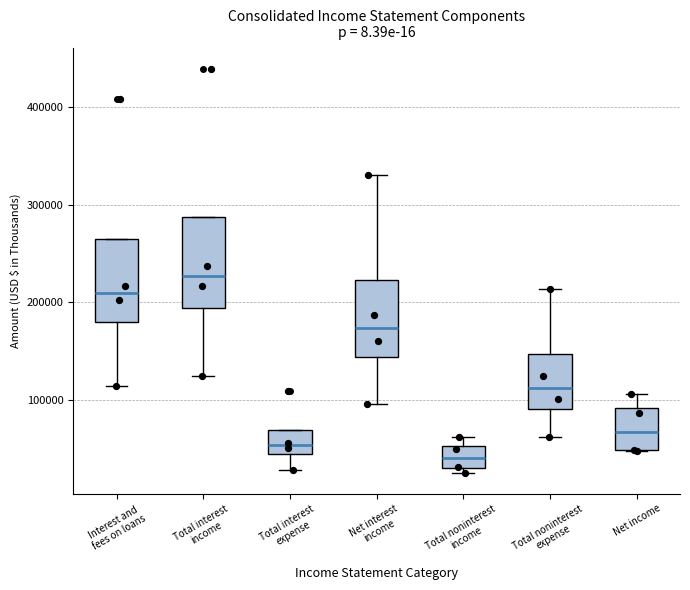

Which box's median line is the highest?

Total interest income